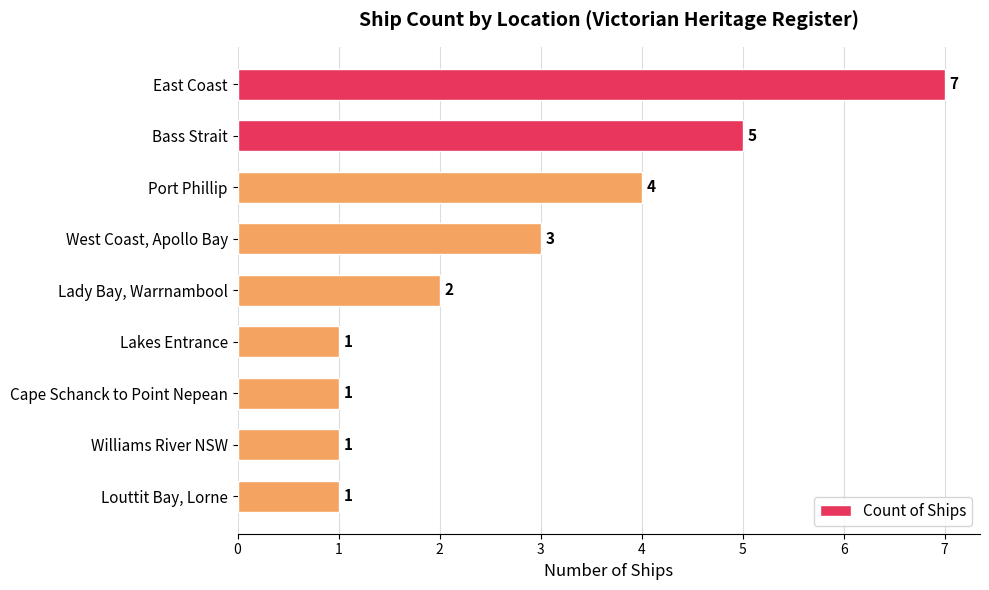

Which has a higher value, Port Phillip or Lakes Entrance?

Port Phillip